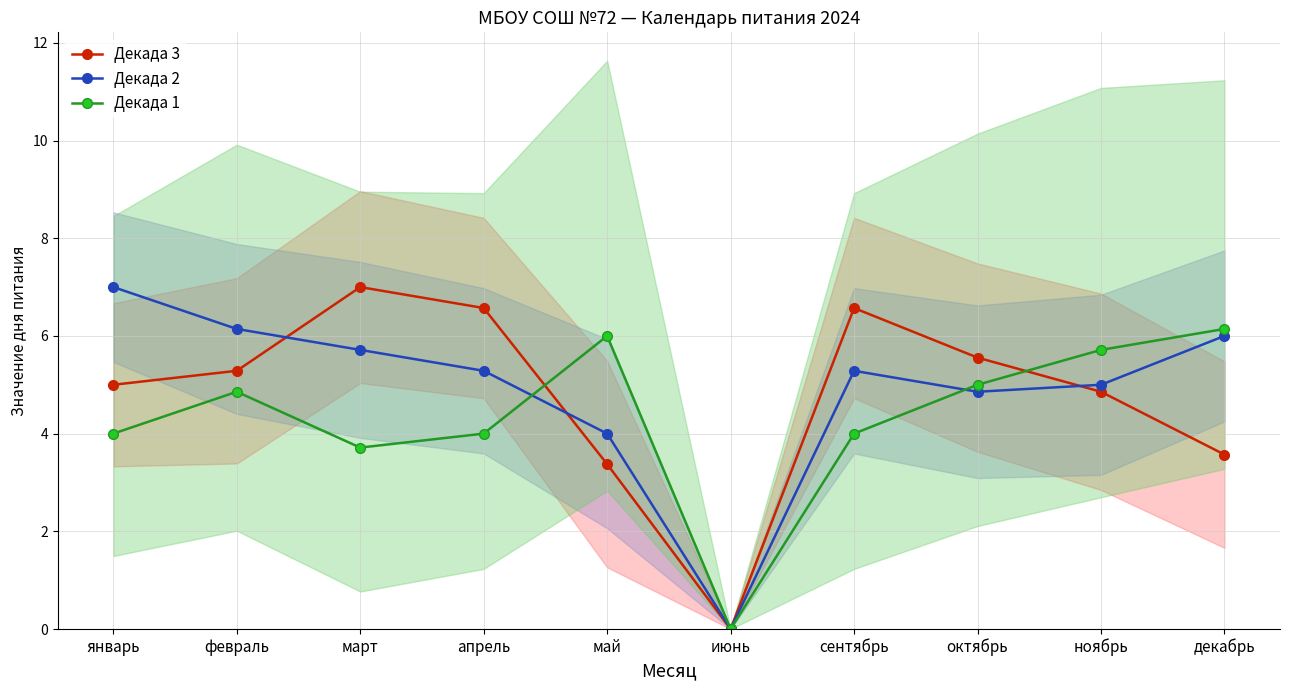

What value does the Декада 2 series have at апрель?

5.3